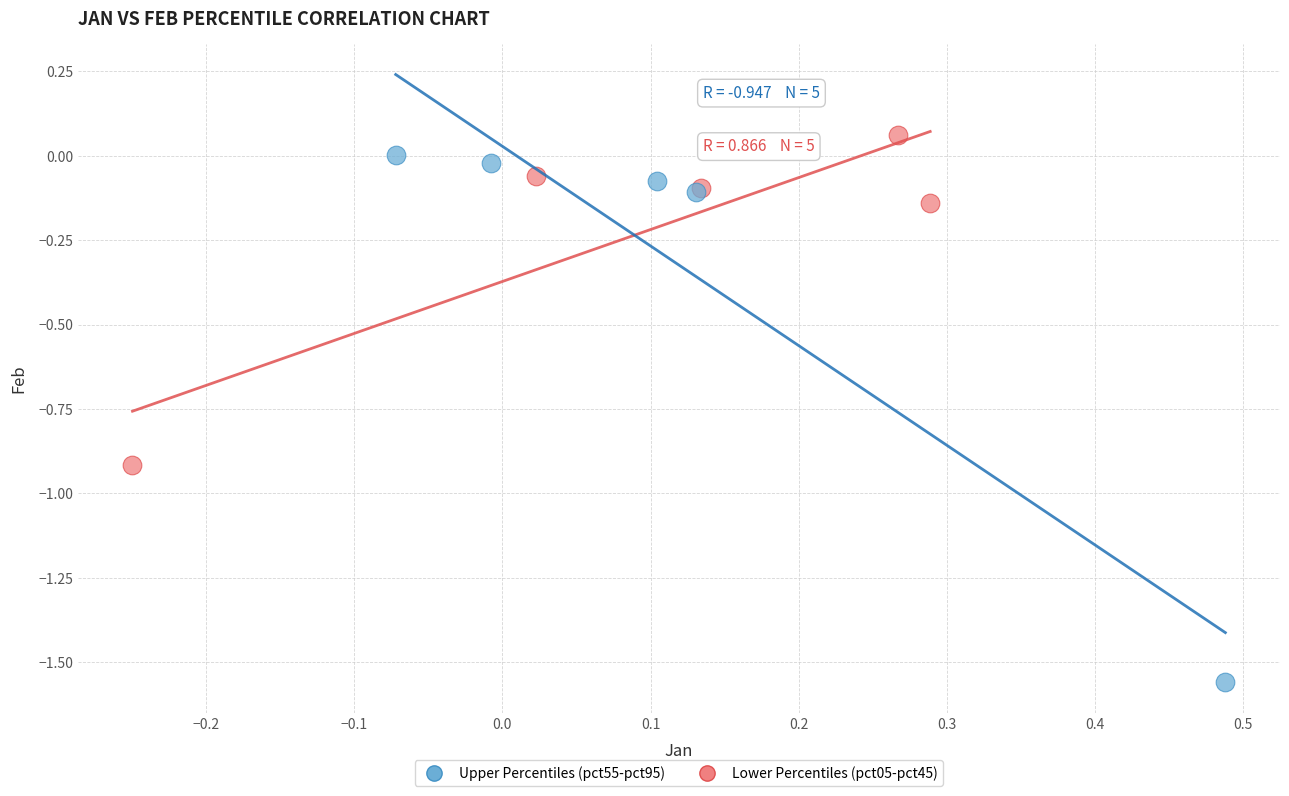

What are all the series names shown in the legend?

Upper Percentiles (pct55-pct95), Lower Percentiles (pct05-pct45)